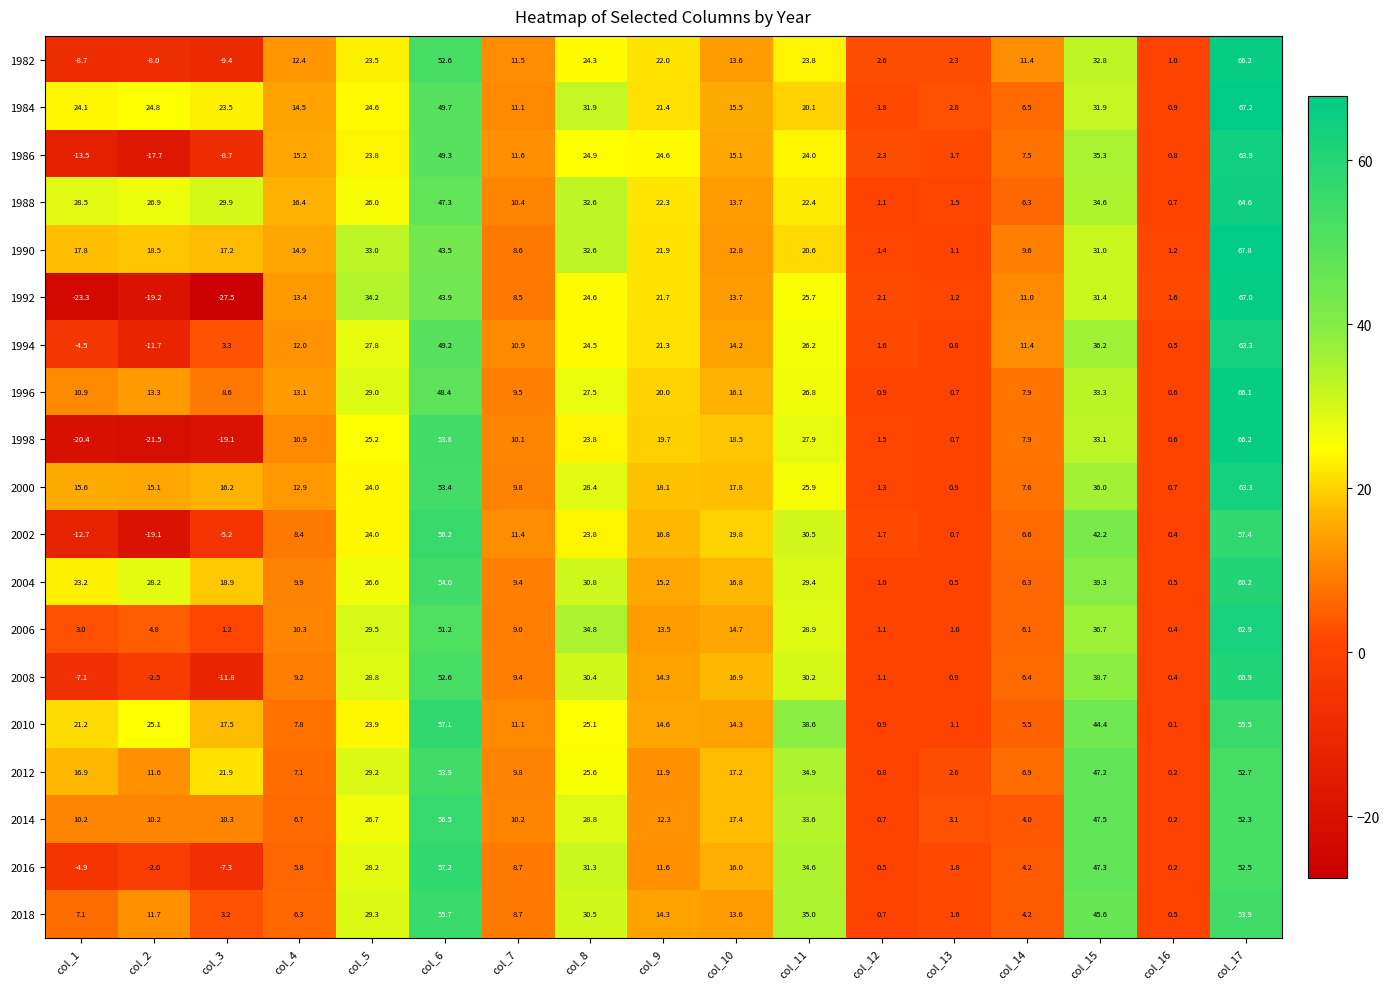

At how many categories does at least one series exceed 39?

3